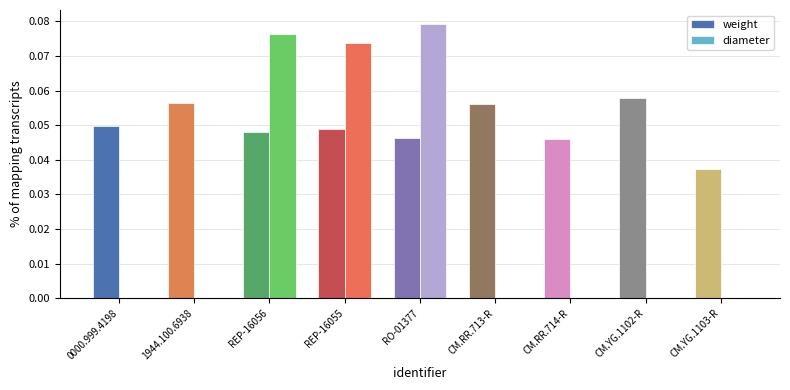

Are the bars horizontal?

No